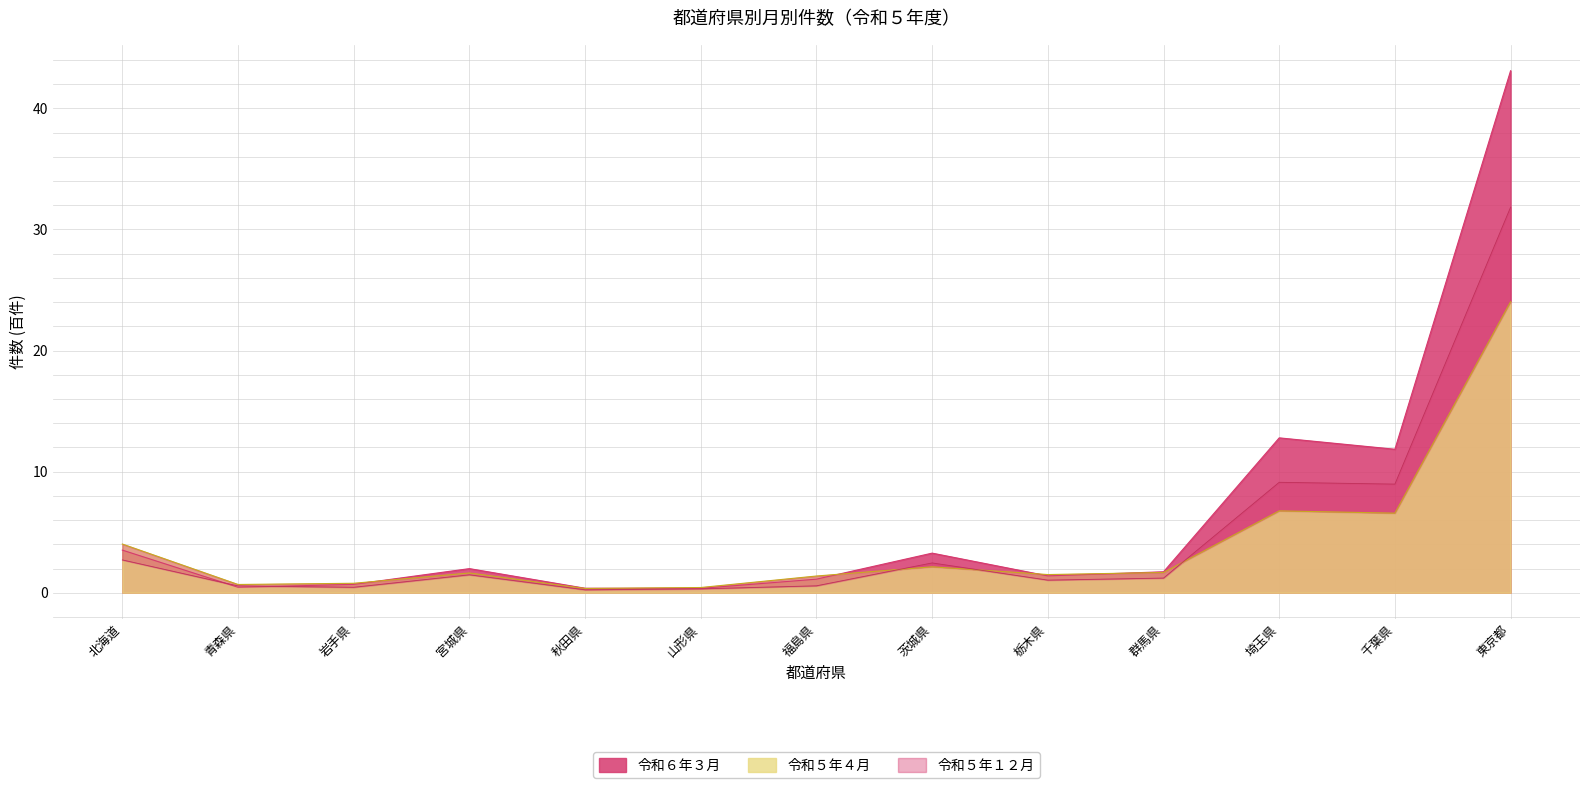

How many lines are shown in the chart?

3